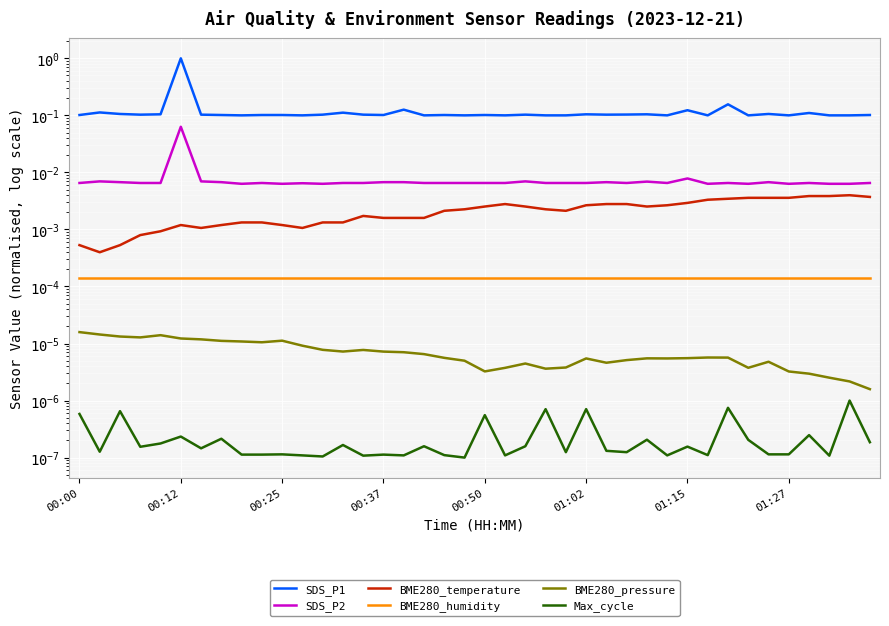

At 00:12, list the series in order from smallest to largest.

Max_cycle, BME280_pressure, BME280_humidity, BME280_temperature, SDS_P2, SDS_P1